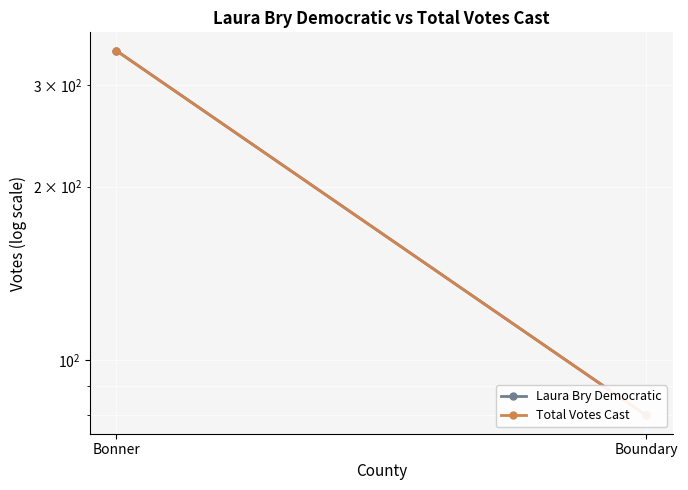

What is the label of the 1st point from the right?

Boundary